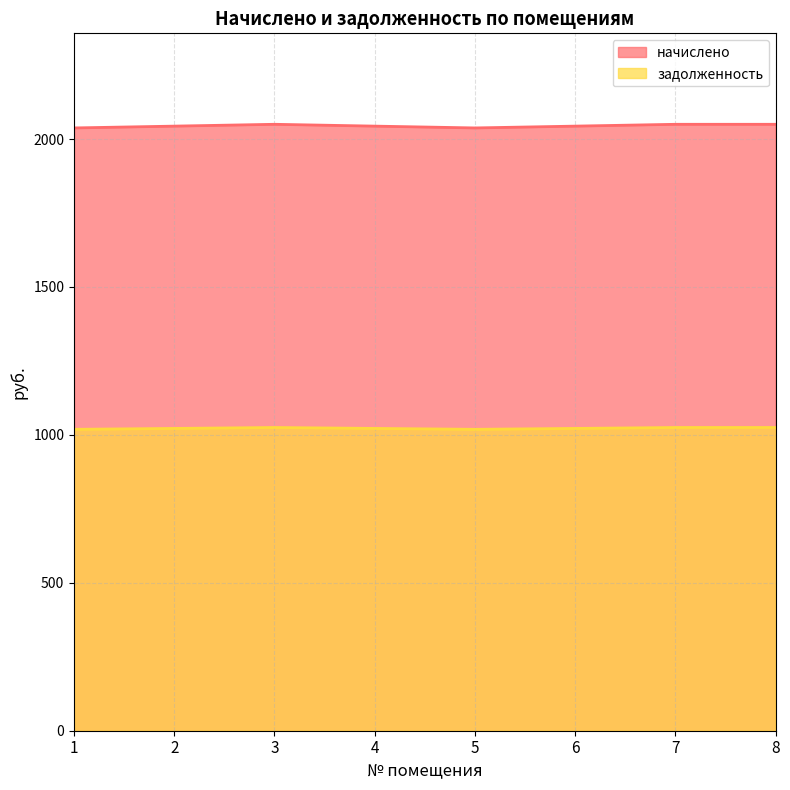

Which category has the highest value across all series?

3